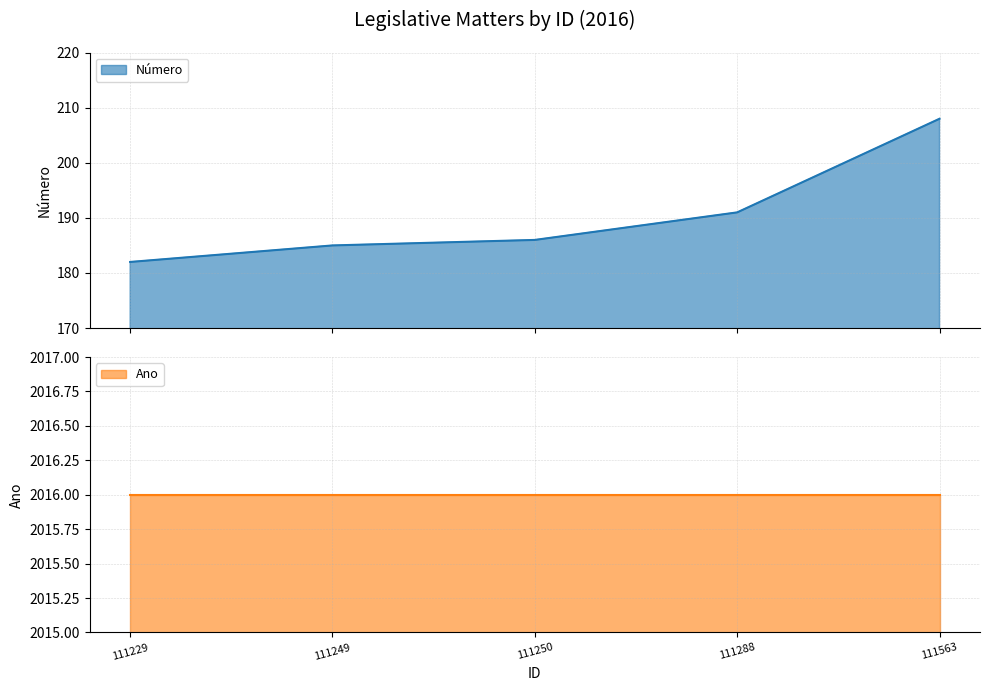

List the labels in order of value, smallest first.

111229, 111249, 111250, 111288, 111563